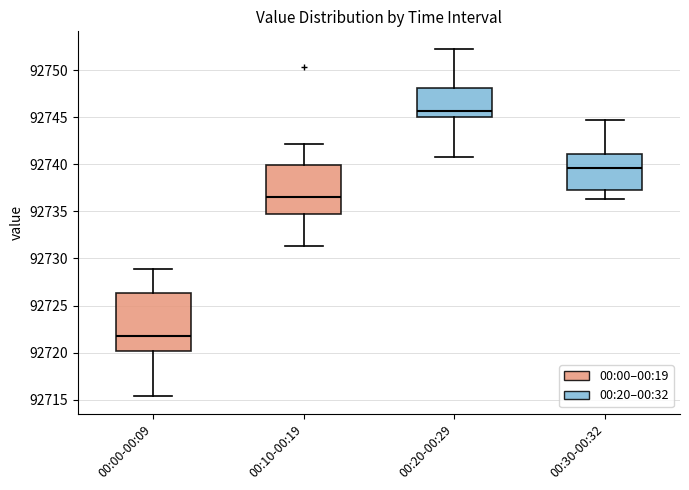

Where does the median line of the box for 00:20-00:29 sit on the y-axis? The values are not printed on the chart, so give them approximately, as read against the axis.

92745.5